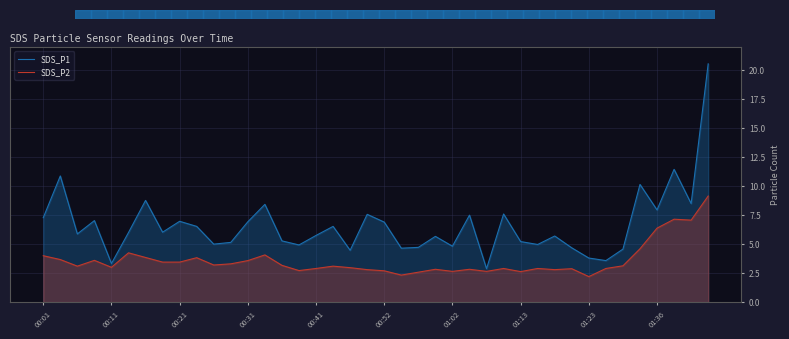

List the series in order of their overall mean, lowest first.

SDS_P2, SDS_P1